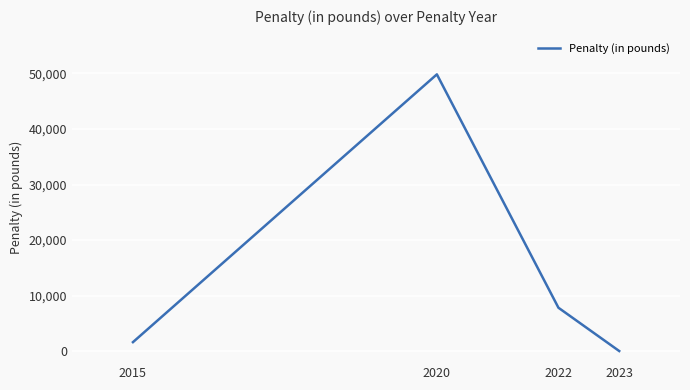

How many values are above zero?

3